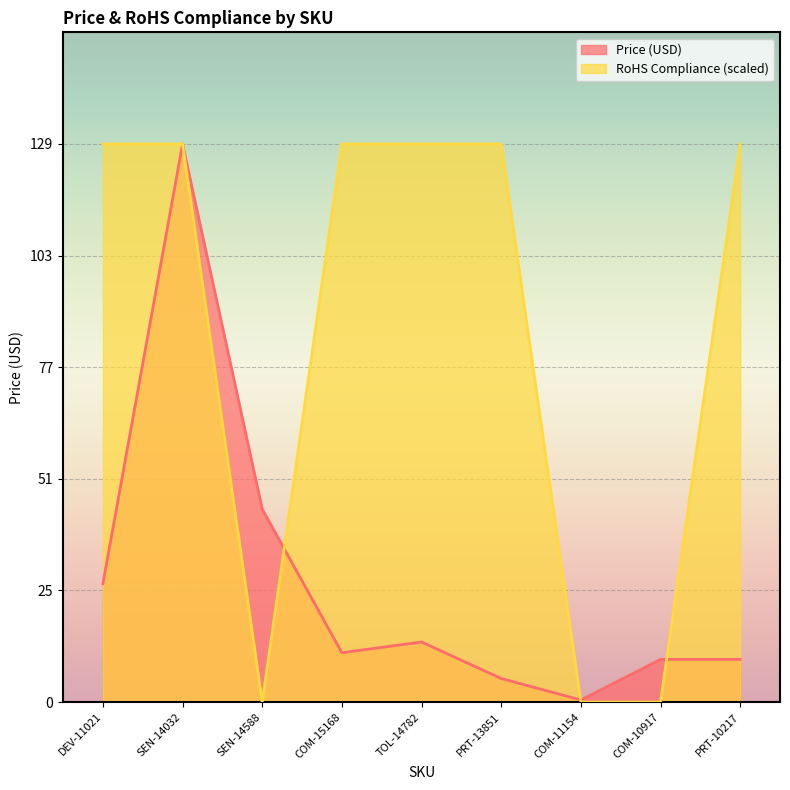

Read the RoHS Compliance value at PRT-13851.

130.0